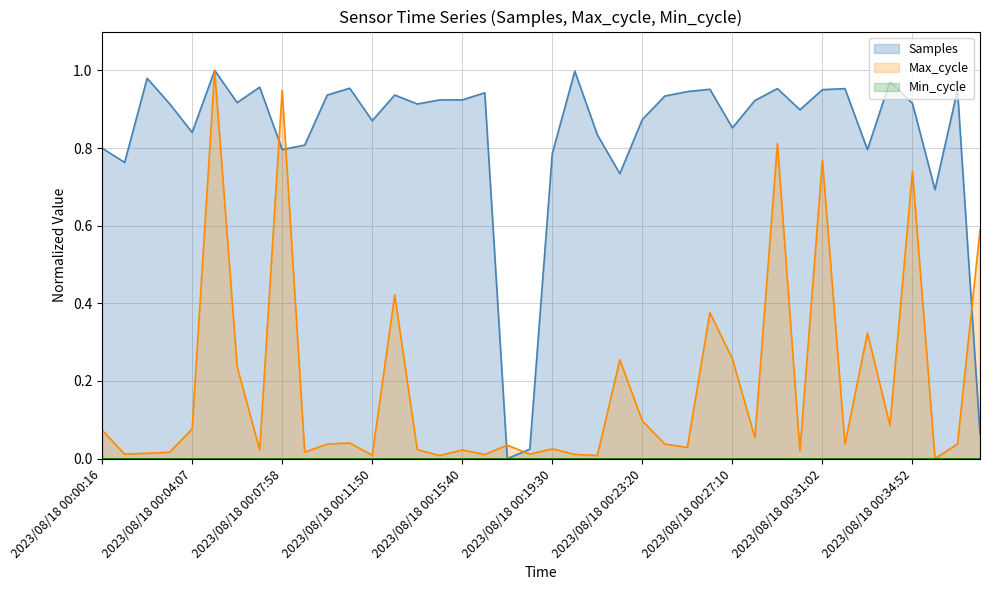

Which series has the largest total across all categories?

Samples